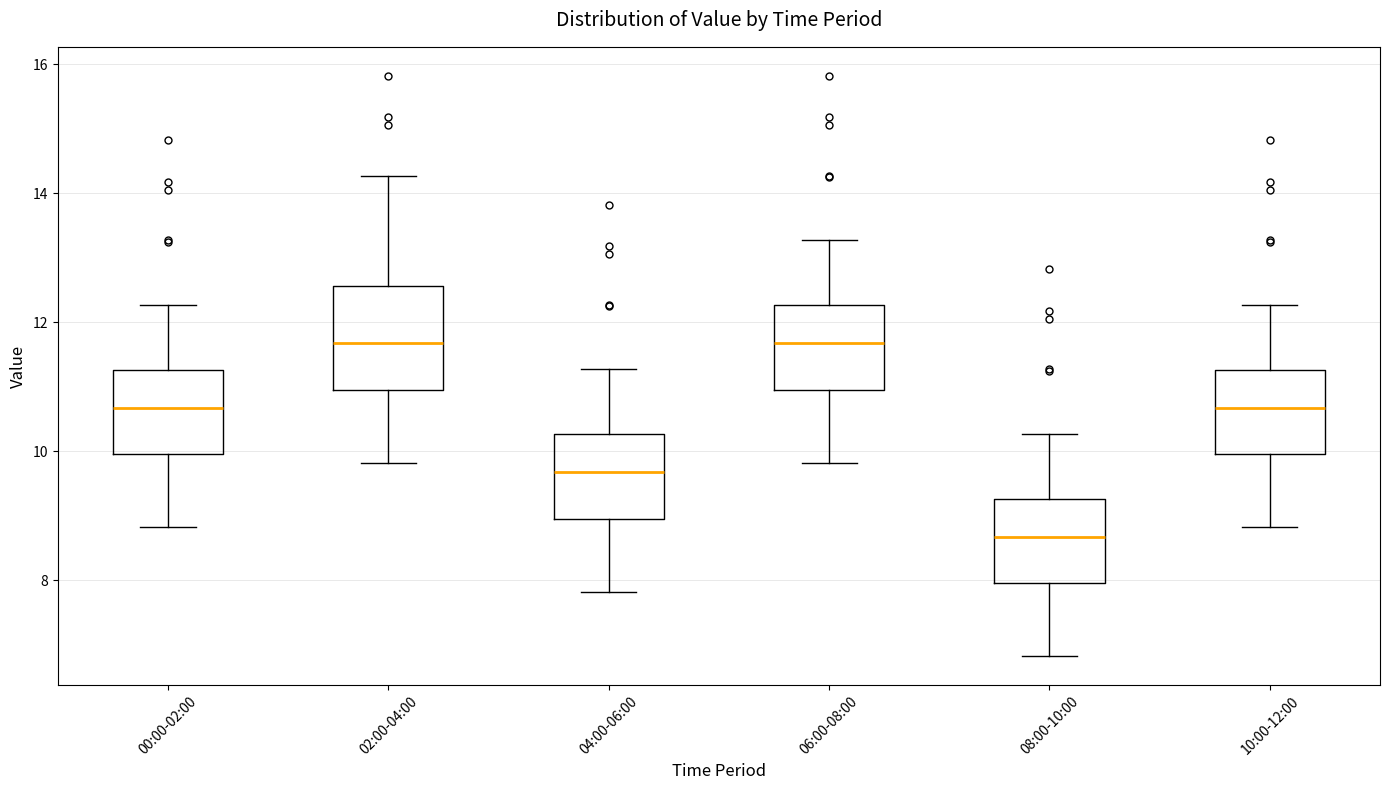

Which box is the tallest, from its lower edge to its upper edge?

02:00-04:00